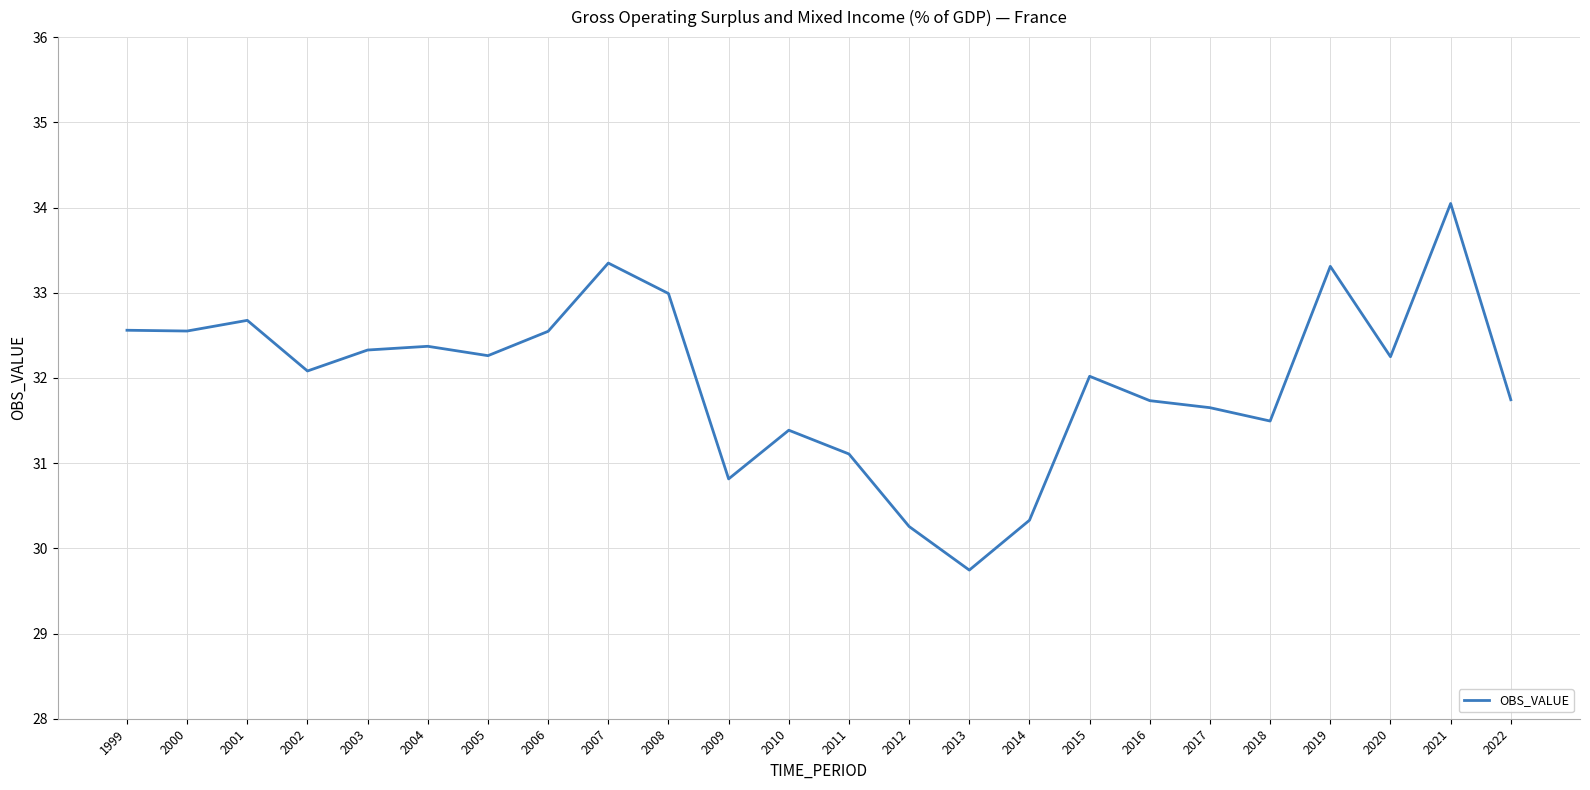

How many lines are shown in the chart?

1